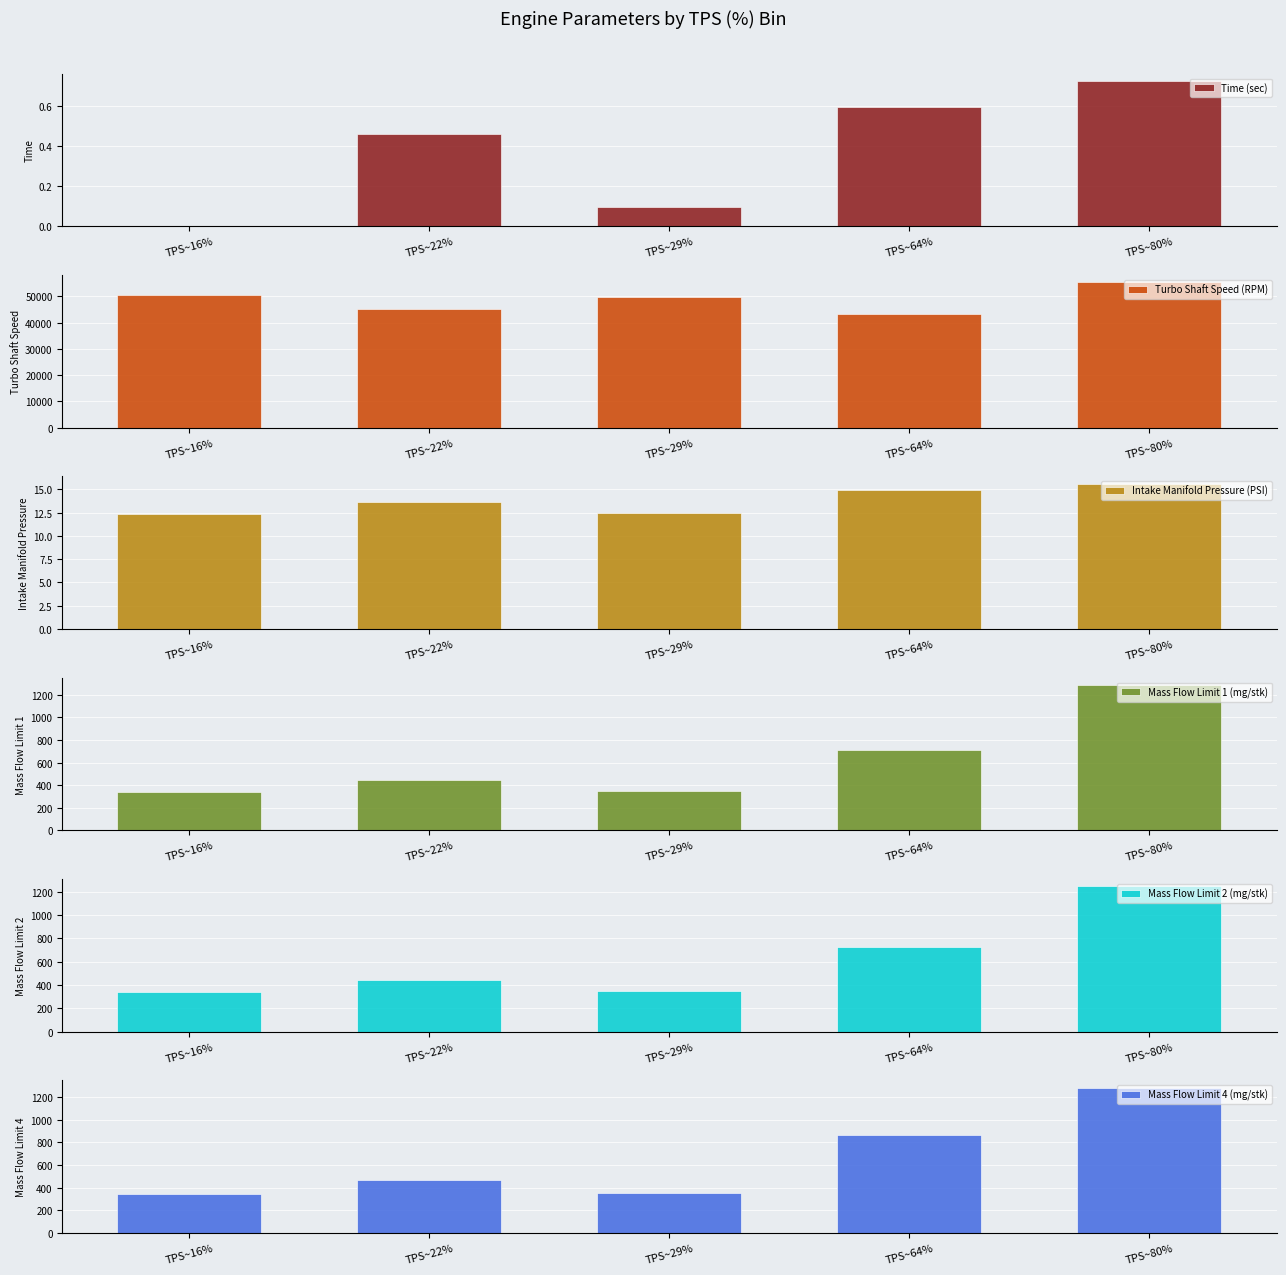

At TPS~16%, list the series in order from smallest to largest.

Time (sec), Intake Manifold Pressure (PSI), Mass Flow Limit 1 (mg/stk), Mass Flow Limit 2 (mg/stk), Mass Flow Limit 4 (mg/stk), Turbo Shaft Speed (RPM)